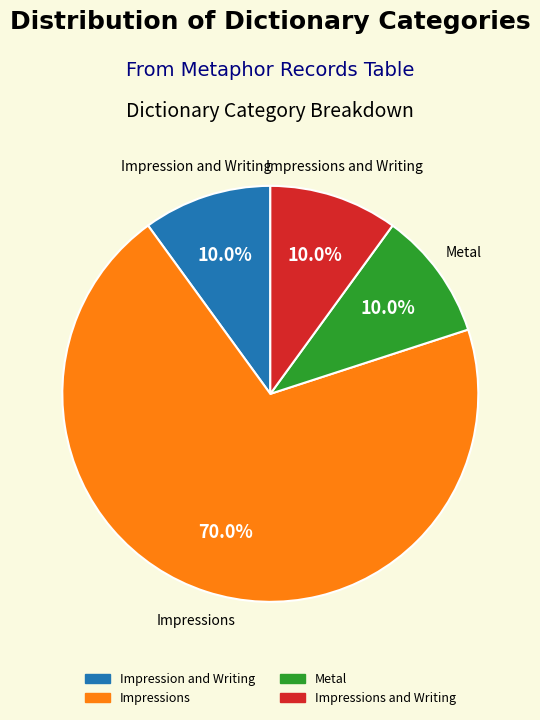

How many segments does this pie chart have?

4